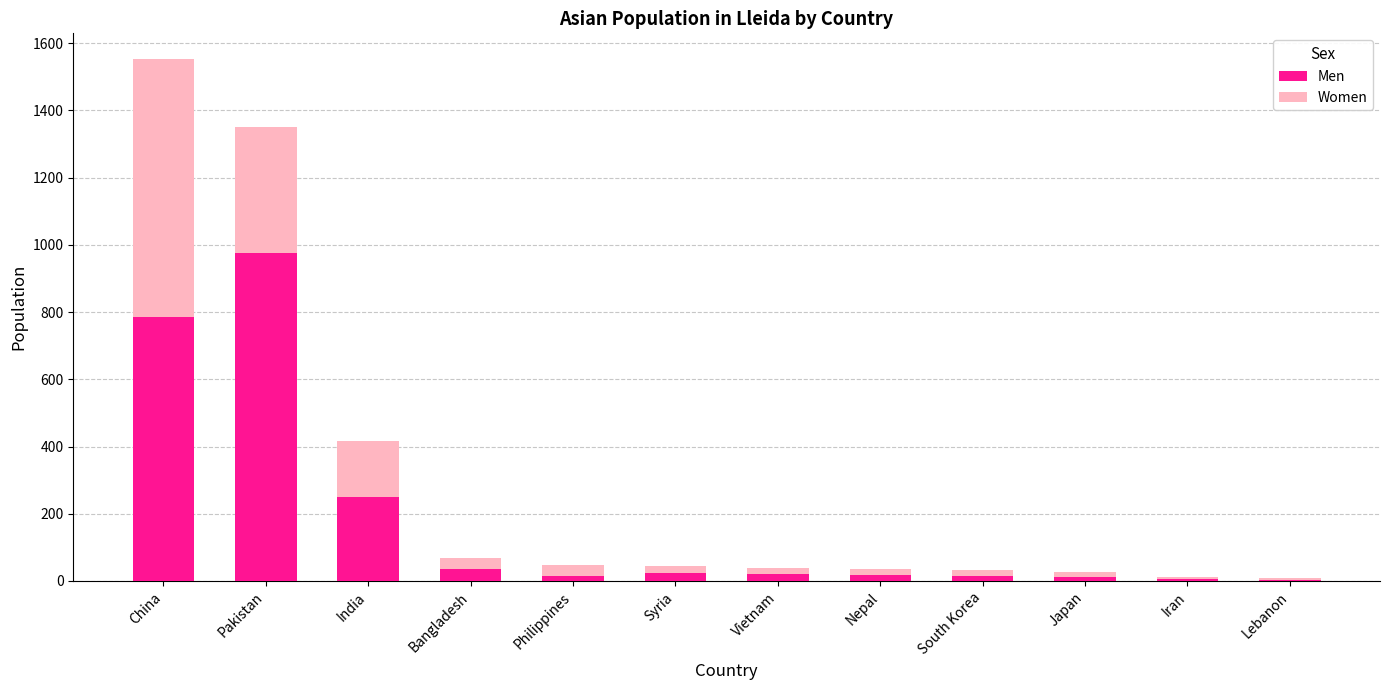

What is the sum of all Men values?

2161